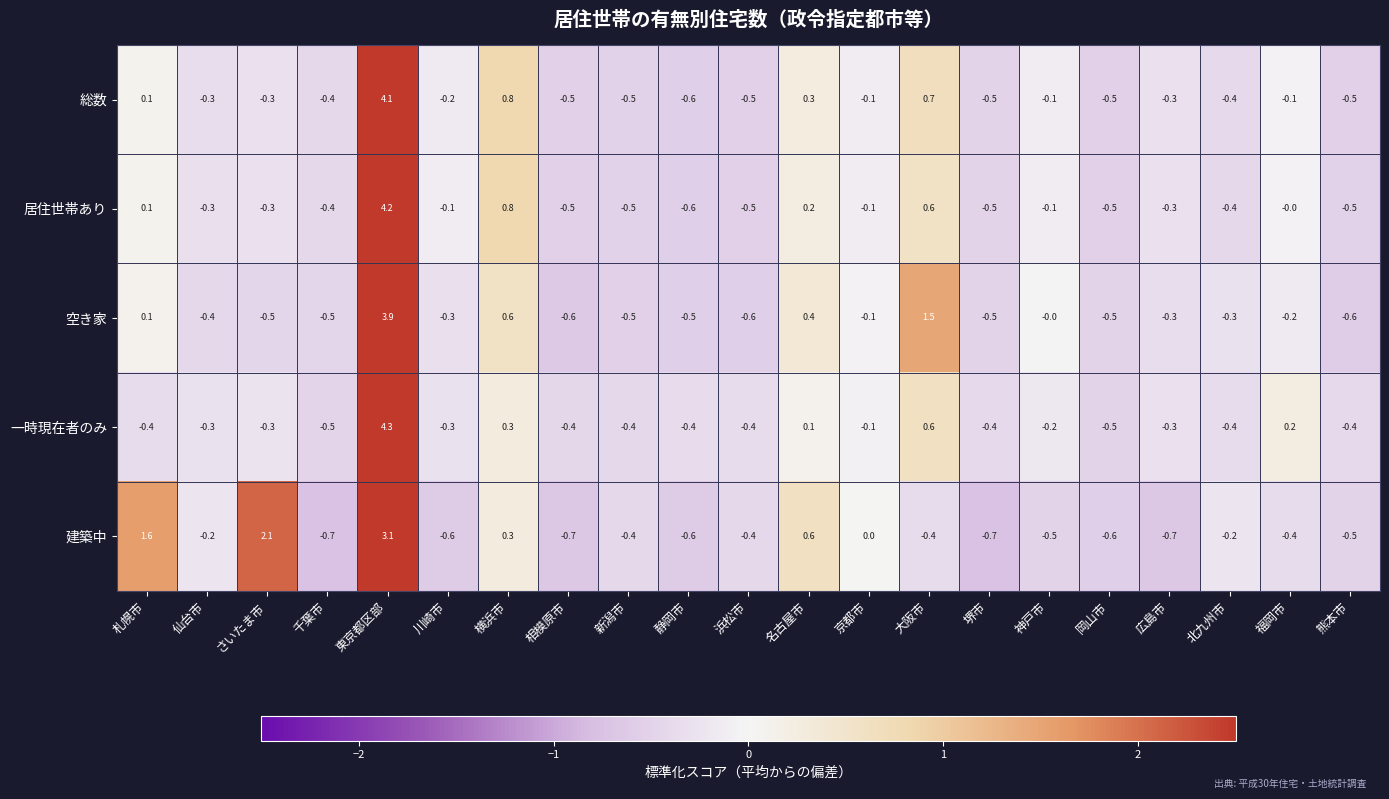

At which label is 空き家 closest to 1?

横浜市